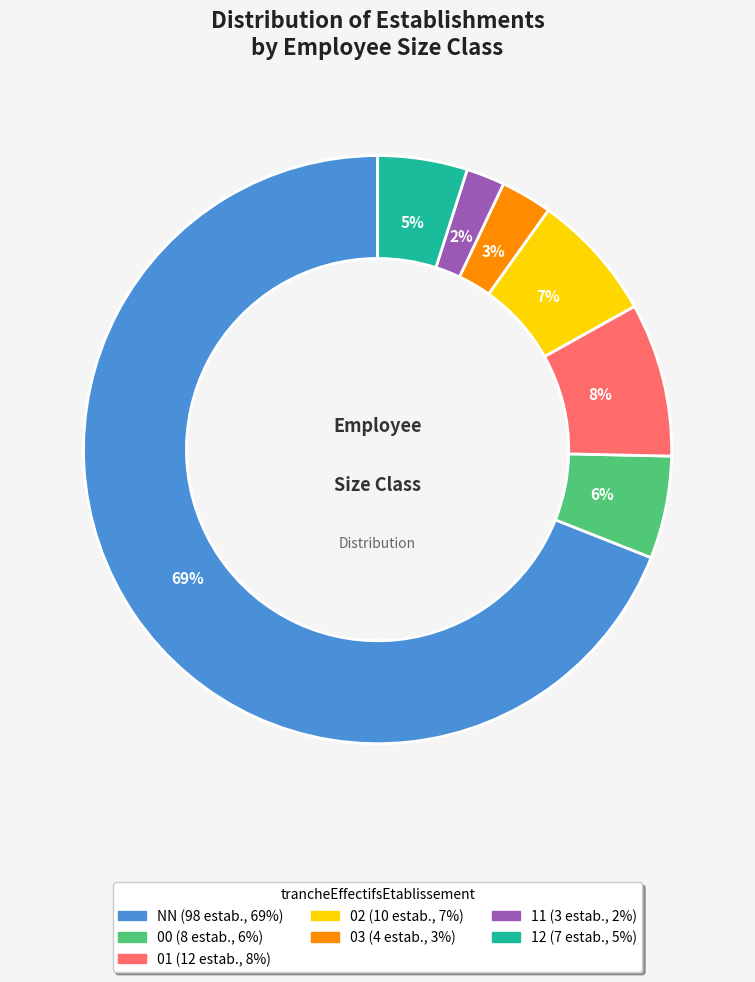

To the nearest percent, what portion does NN represent?

69%